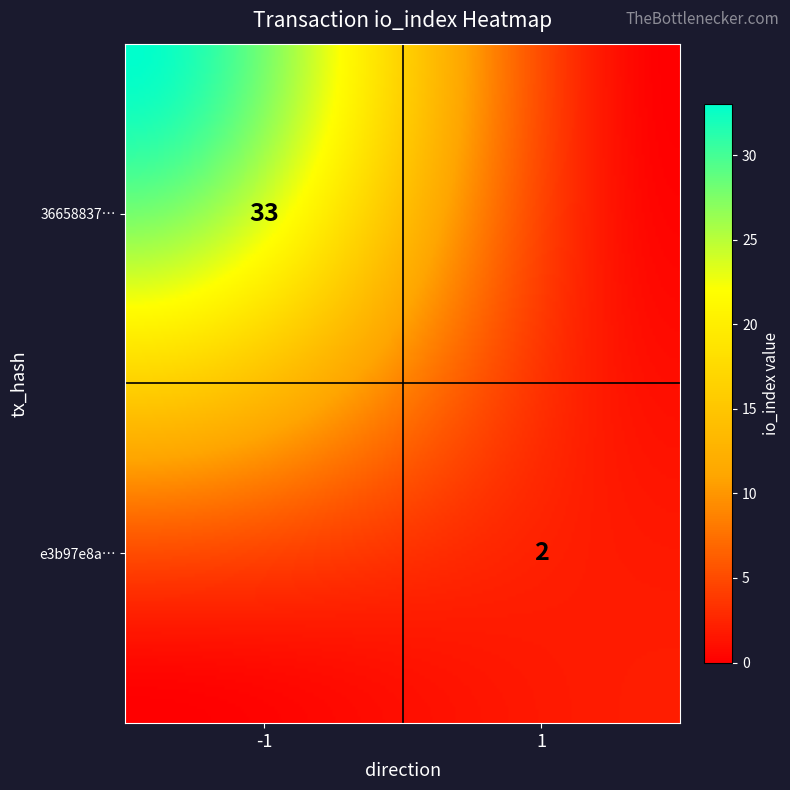

List the series in order of their peak value, highest first.

36658837e258e94d146123c777d6c13fe5c1c89, e3b97e8a05397eacbd1837b9a97d90ed18cfdd4